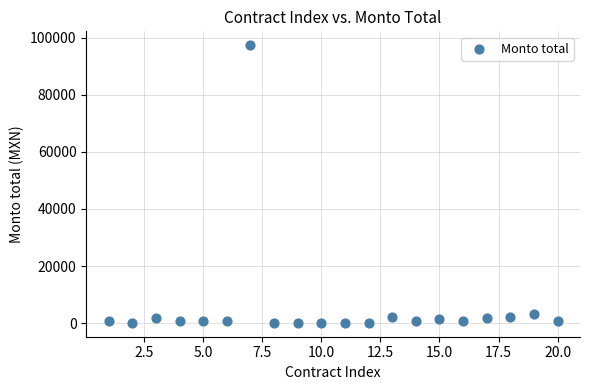

What is the range of Y values (max minus min)?

97214.2